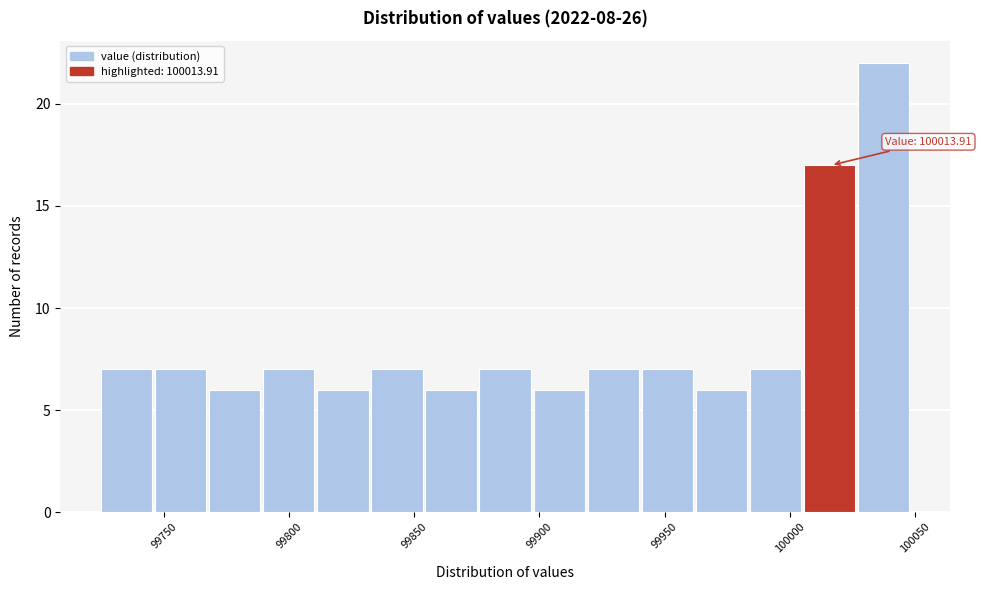

Which range on the x-axis has the tallest bar?

100025 to 100050